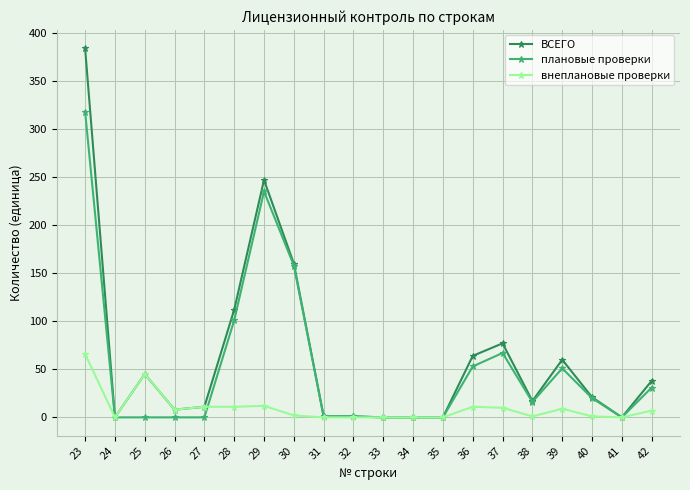

Is it true that ВСЕГО equals 256 at 30?

False